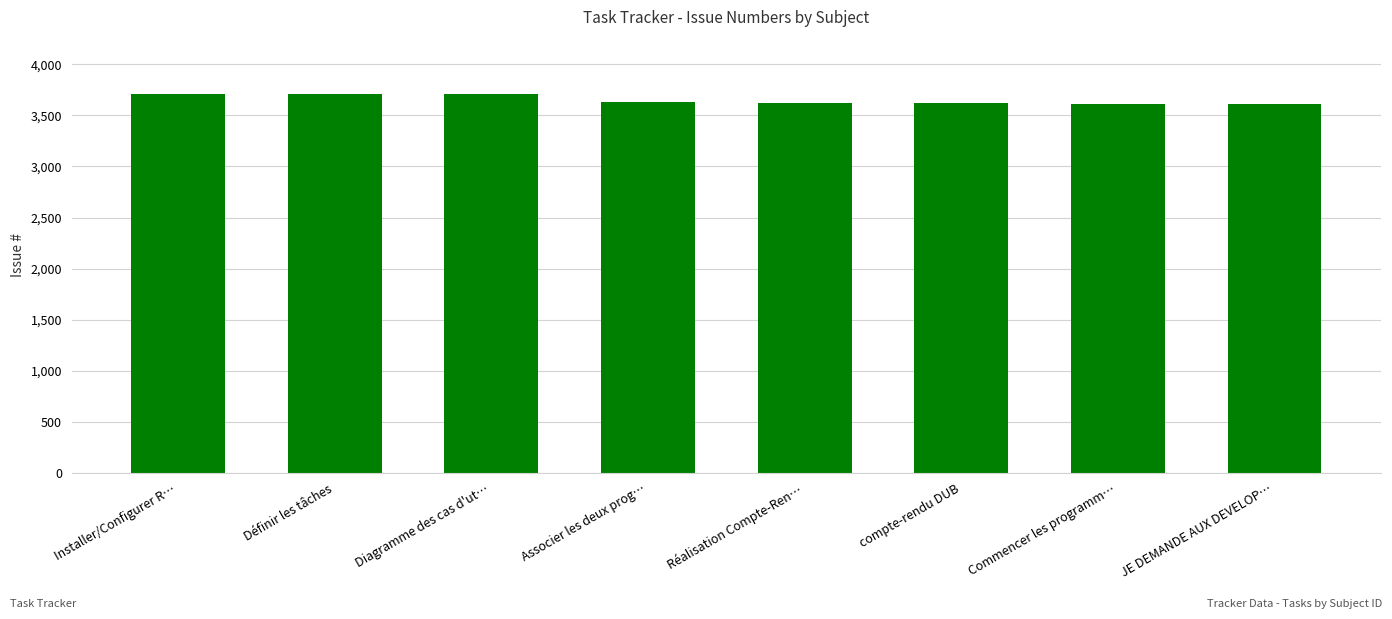

Where does the data first go above 3635?

Installer/Configurer R…